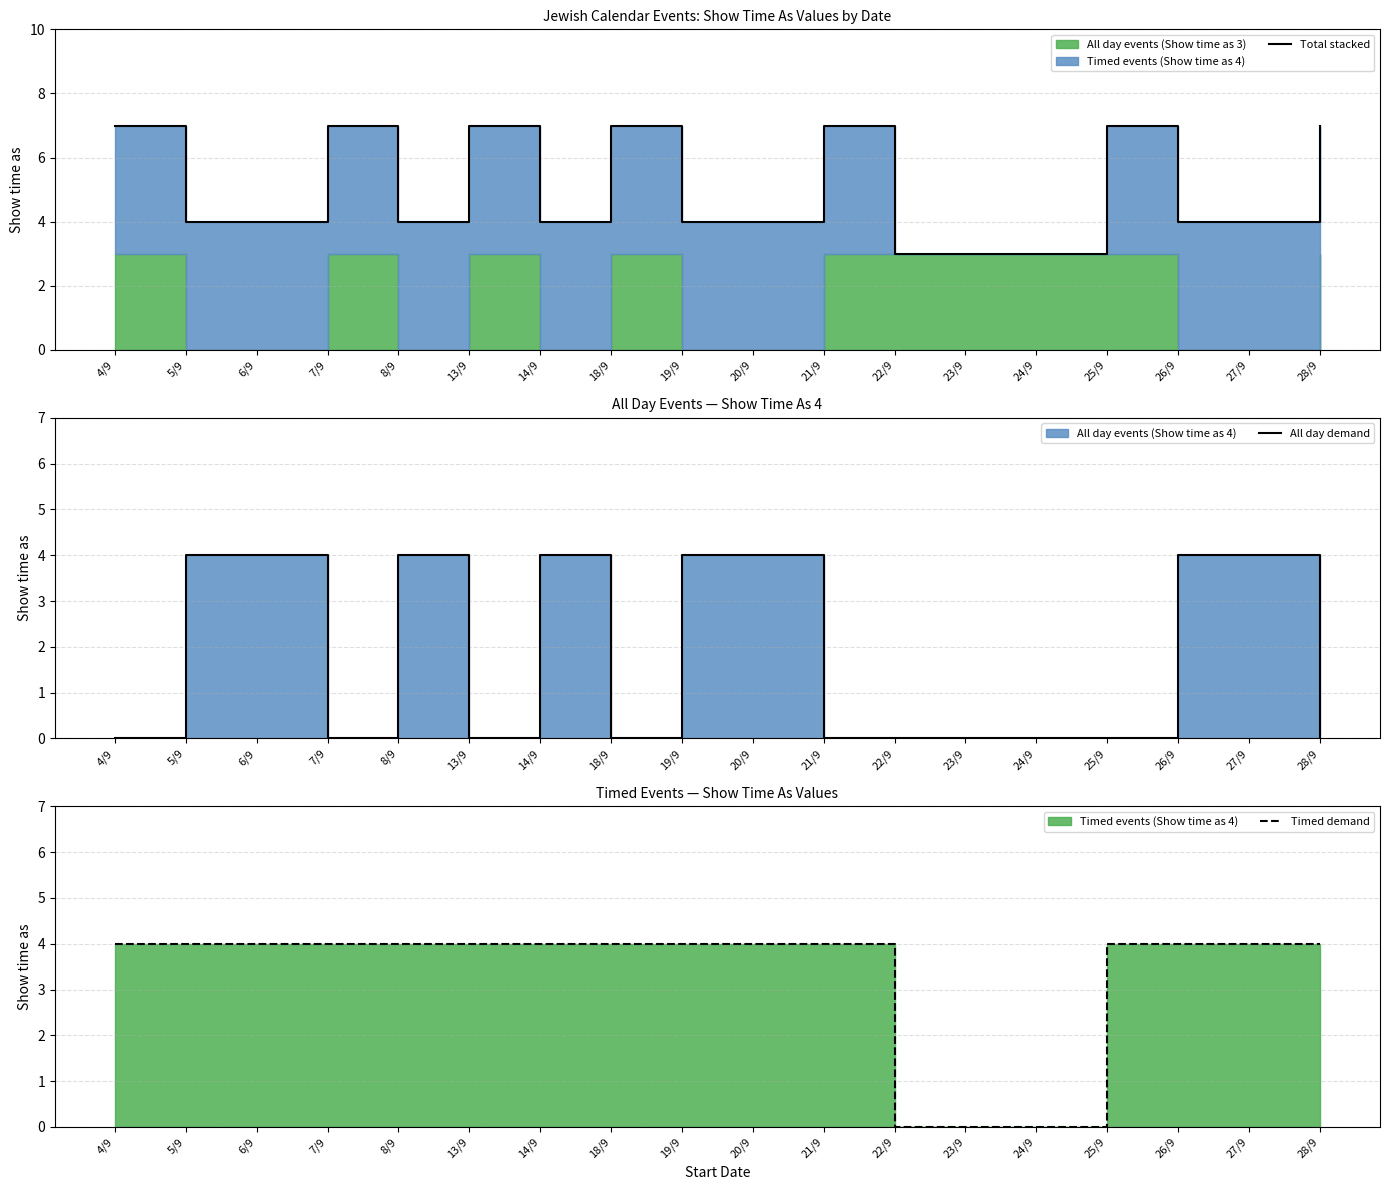

Where is the first local minimum for Total stacked?

8/9